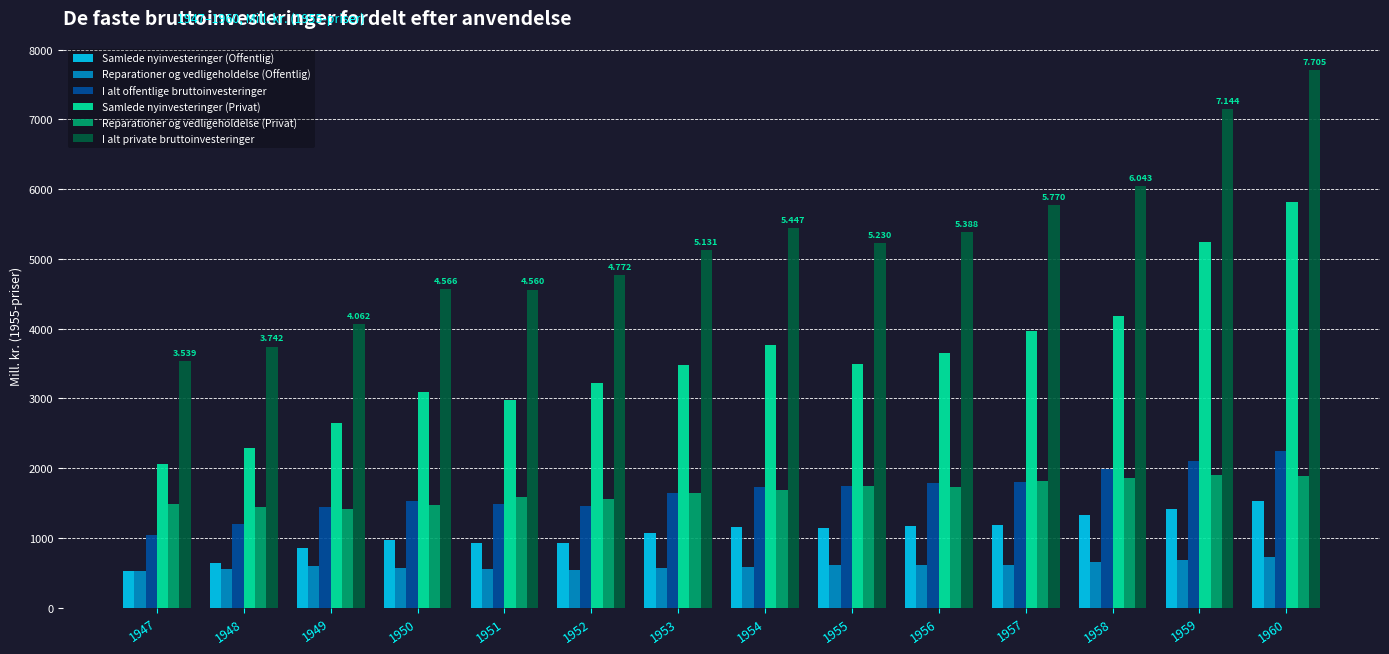

Are the bars grouped side by side (vs. stacked)?

Yes